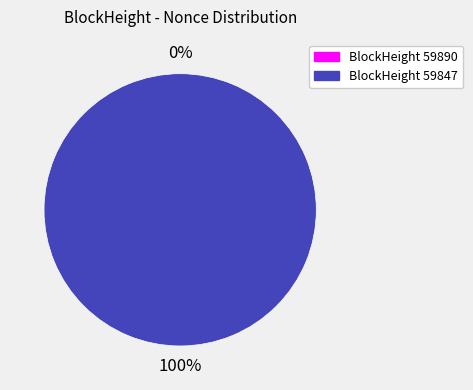

How many slices are in this pie chart?

2